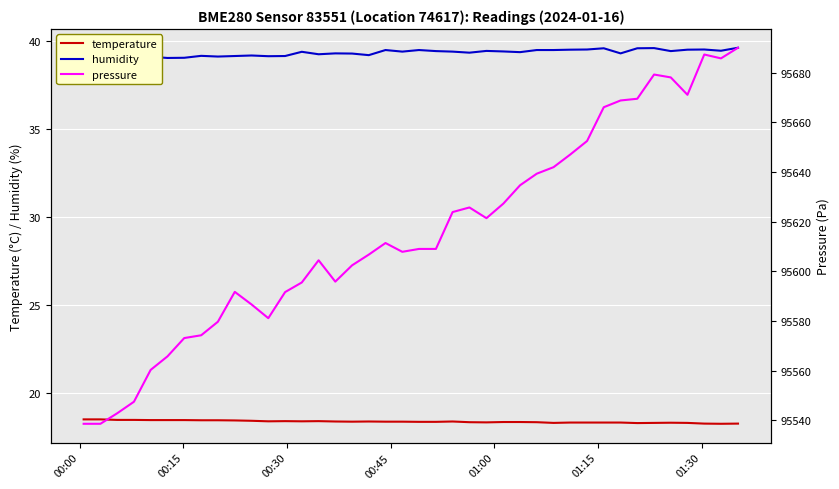

True or false: temperature and pressure intersect in this chart.

False